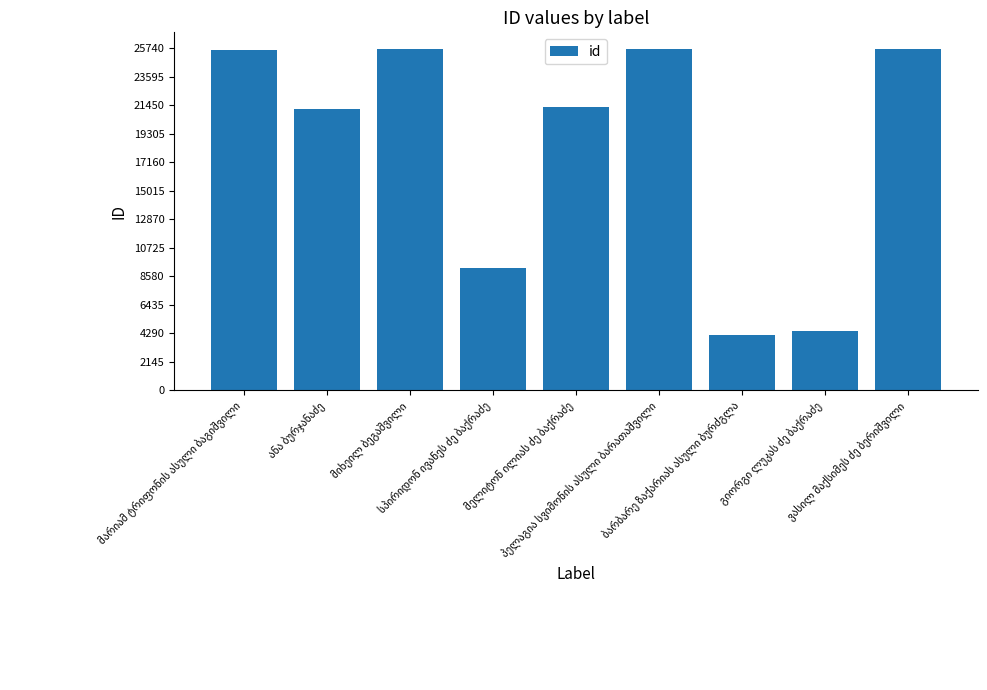

What is the average value?

18109